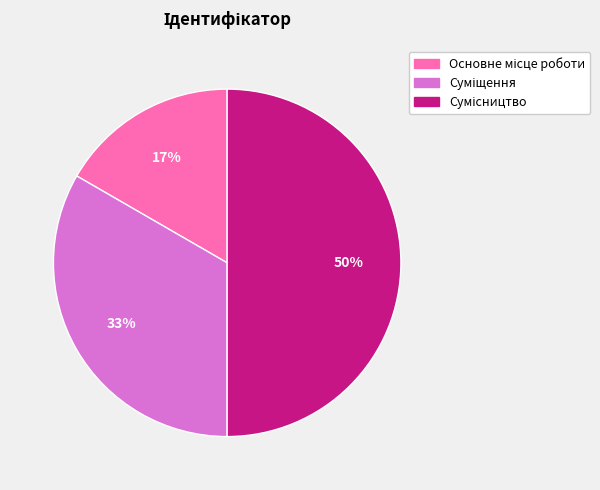

How many segments does this pie chart have?

3